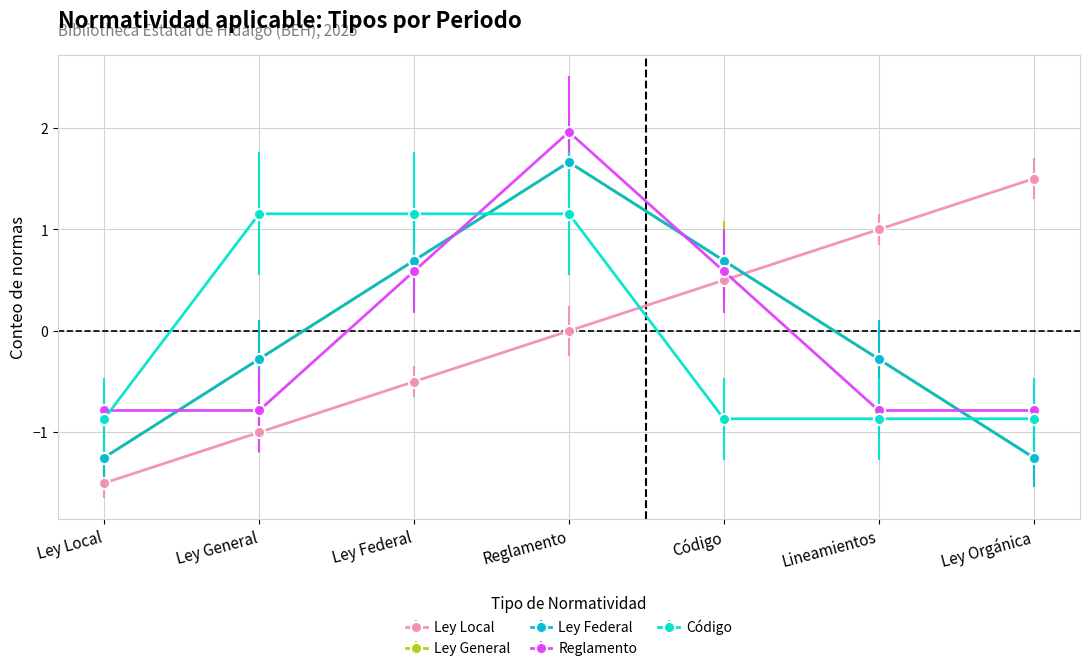

Read the Ley Federal value at Ley Federal.

0.7